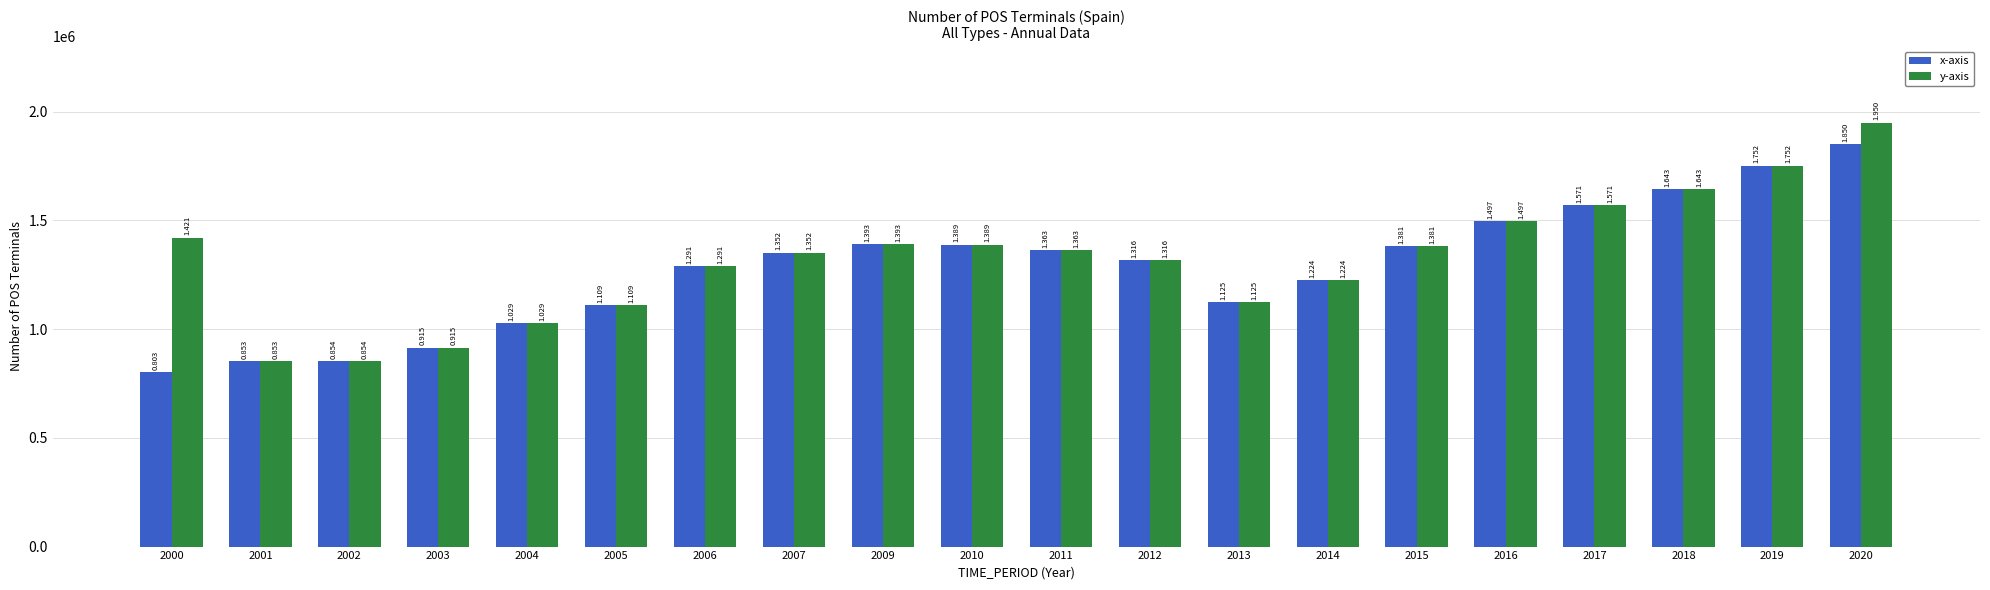

What is the maximum value for x-axis?

1850426